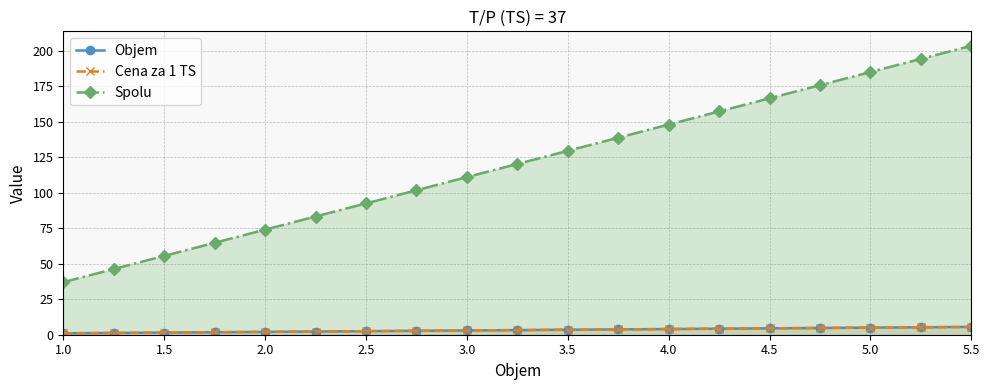

Does the chart display data point markers on the line(s)?

Yes